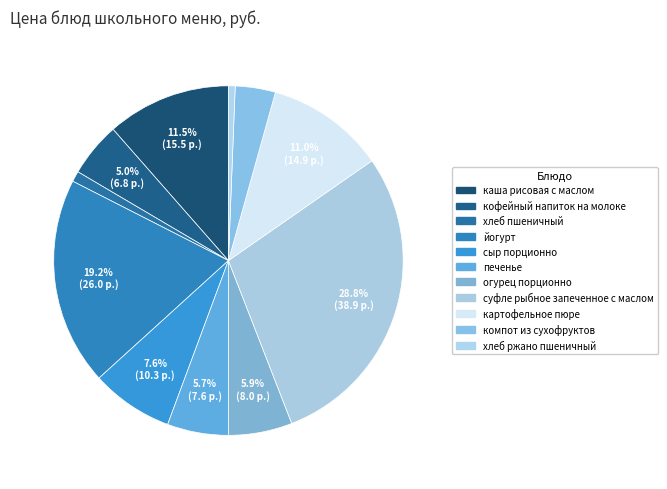

To the nearest percent, what is the combined percentage of сыр порционно and суфле рыбное запеченное с маслом?

36%